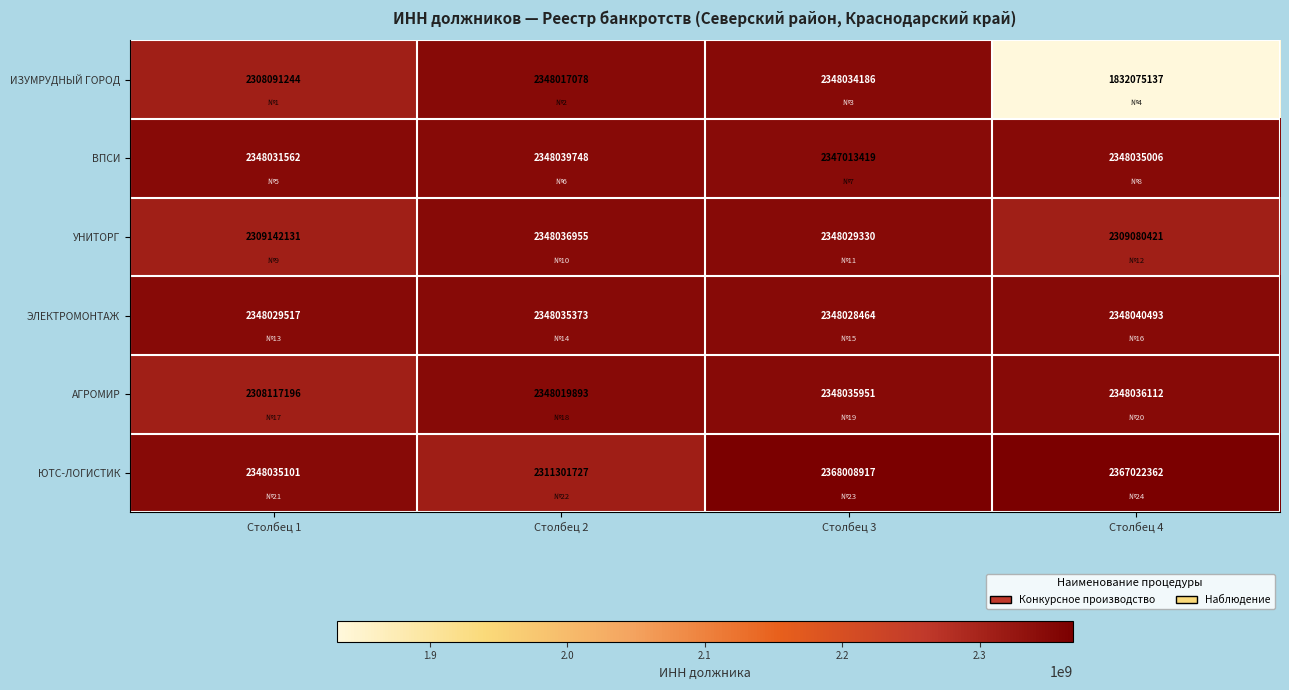

Which category has the lowest value across all series?

Столбец 4